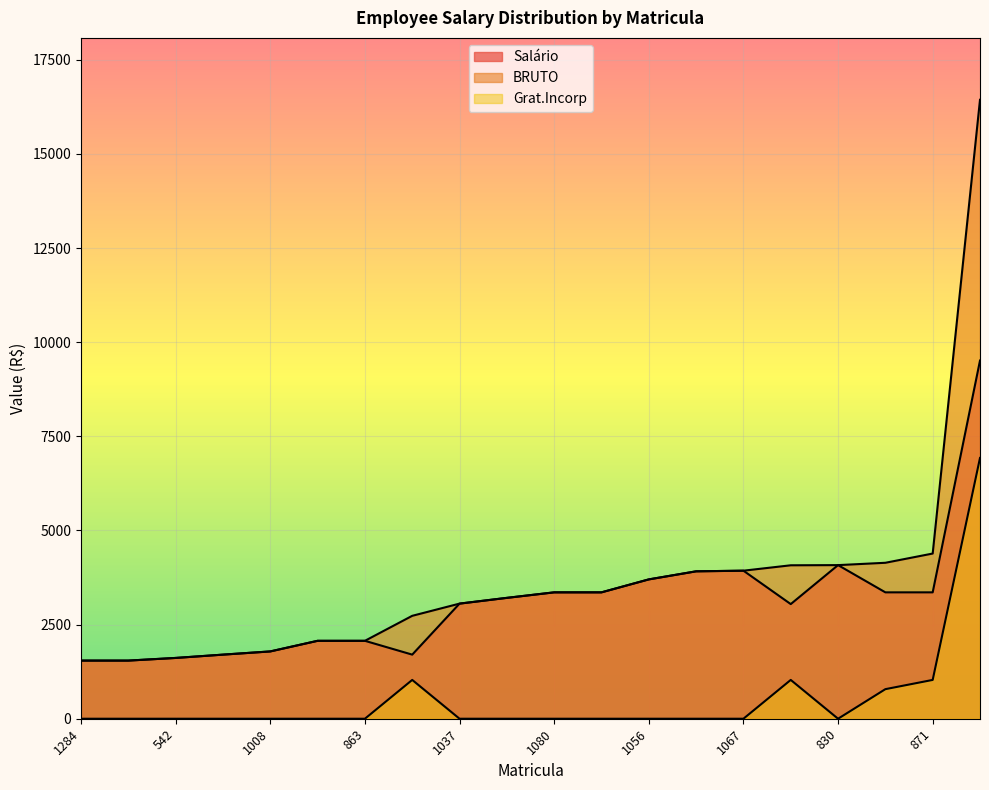

Which category has the lowest value across all series?

1284